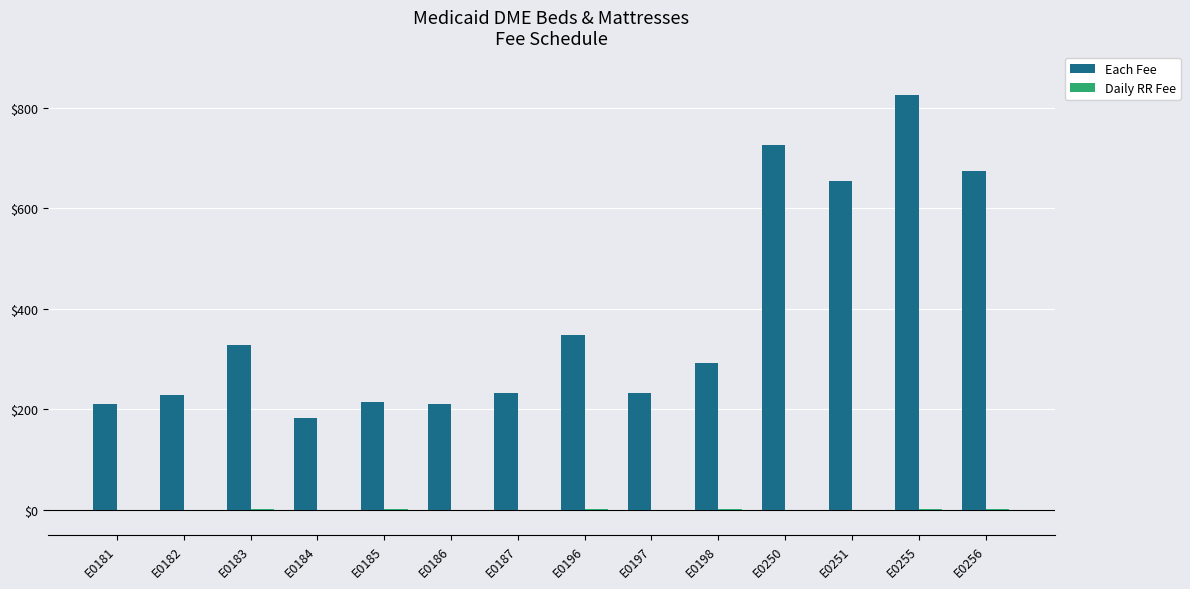

Which series changed the most between E0181 and E0184?

Each Fee